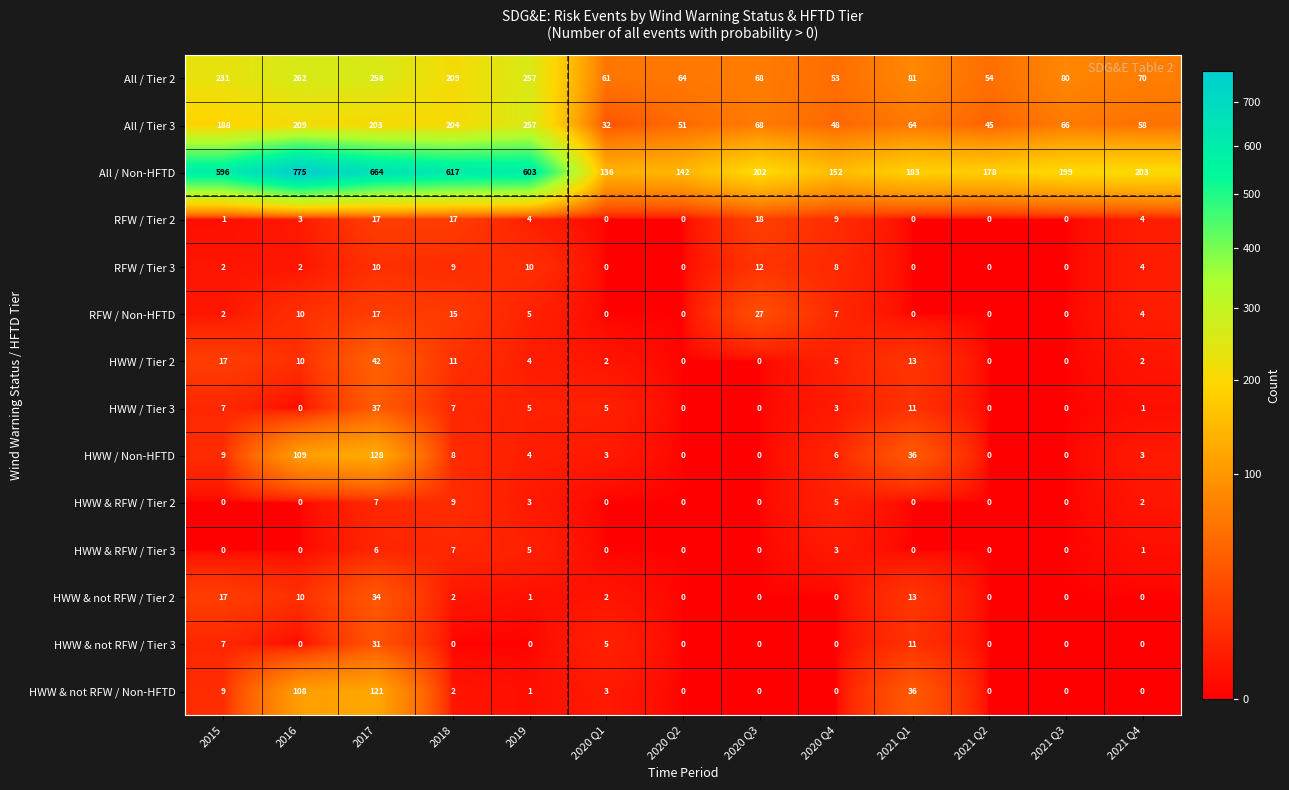

What is the sum of all RFW / Tier 3 values?

57